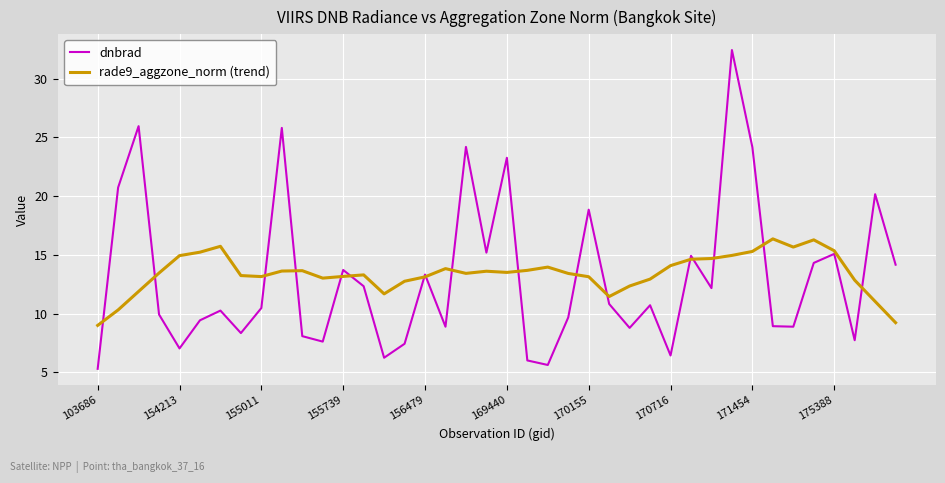

What are all the series names shown in the legend?

dnbrad, rade9_aggzone_norm (trend)